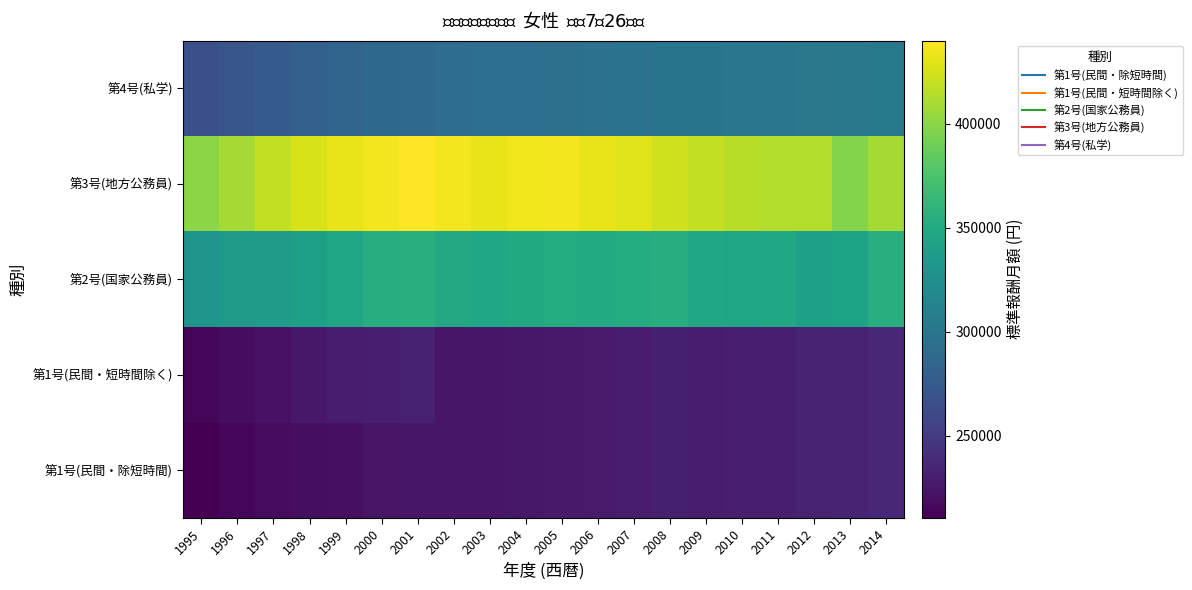

Which category has the lowest value across all series?

1995